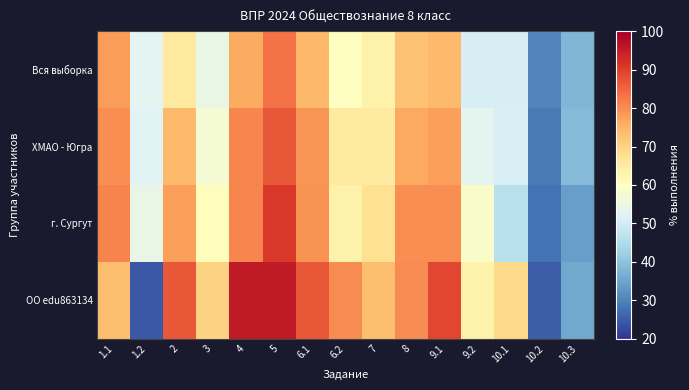

Which series has the largest range (max minus min)?

ОО edu863134